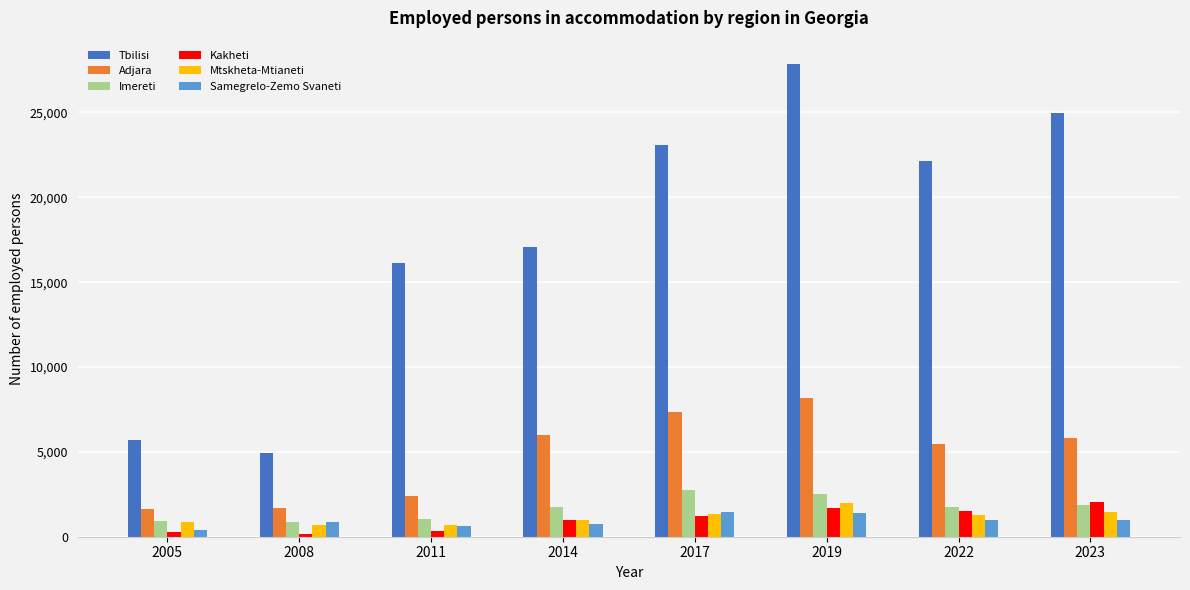

Which series has the largest range (max minus min)?

Tbilisi